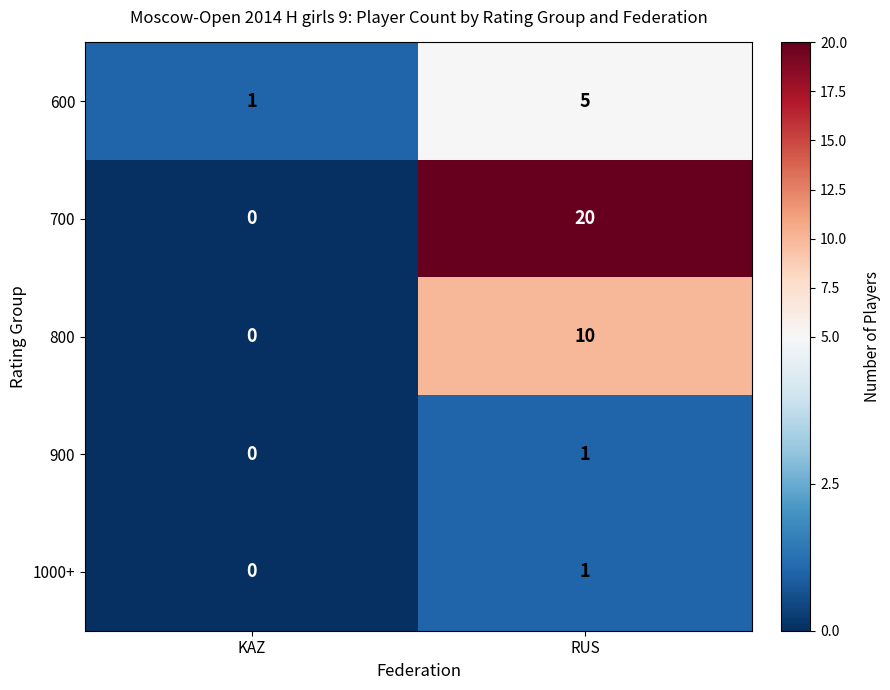

Which series has the largest total across all categories?

700